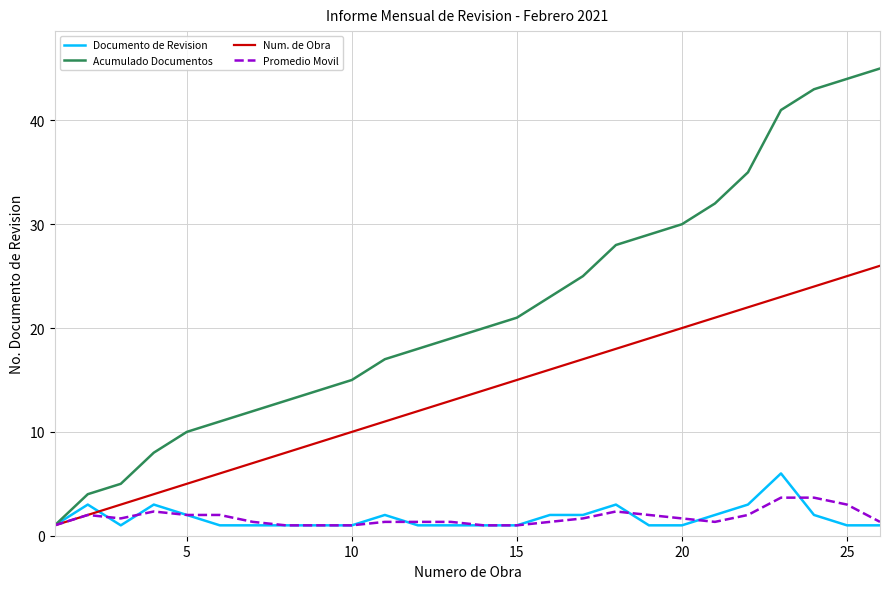

Which series has the largest total across all categories?

Acumulado Documentos